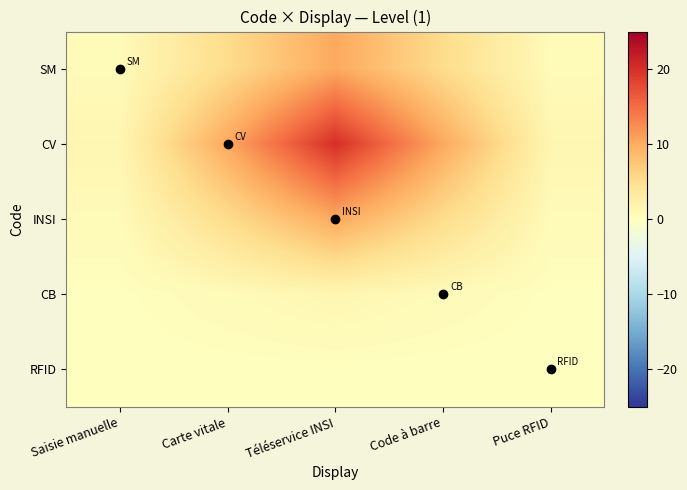

At which category does the chart reach its minimum across all series?

Saisie manuelle